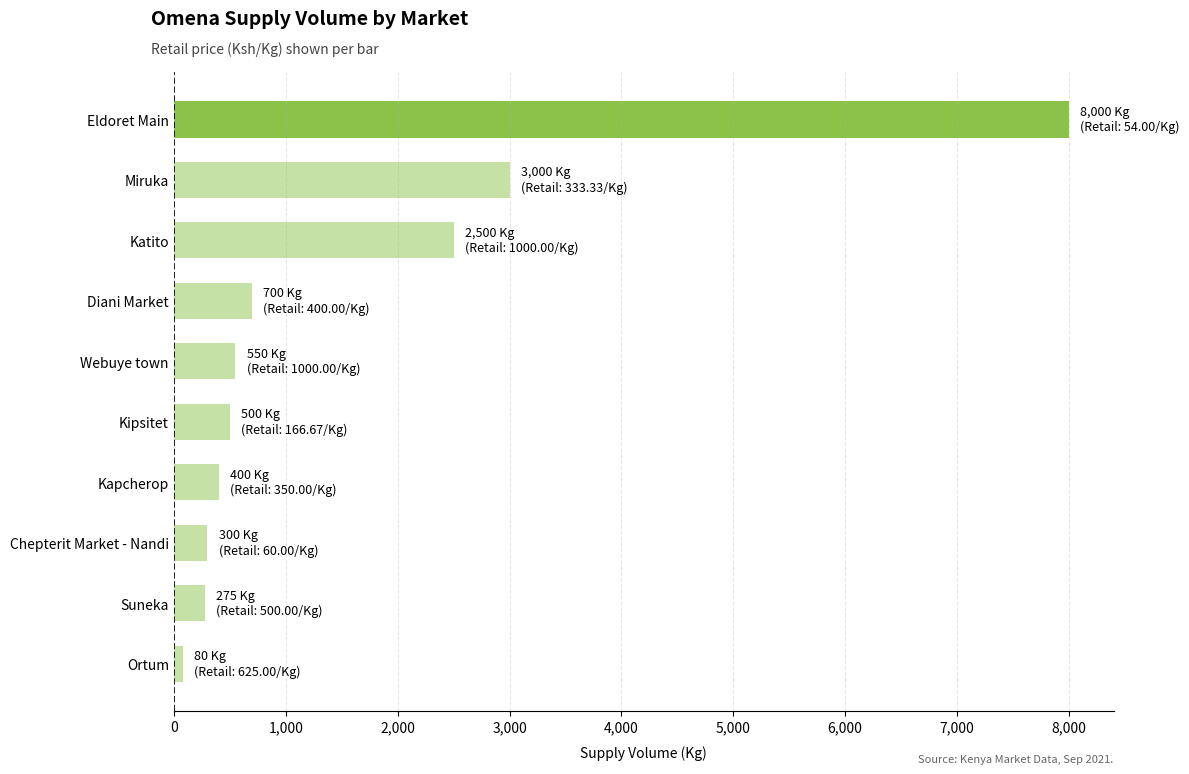

What is the maximum value shown in the chart?

8000